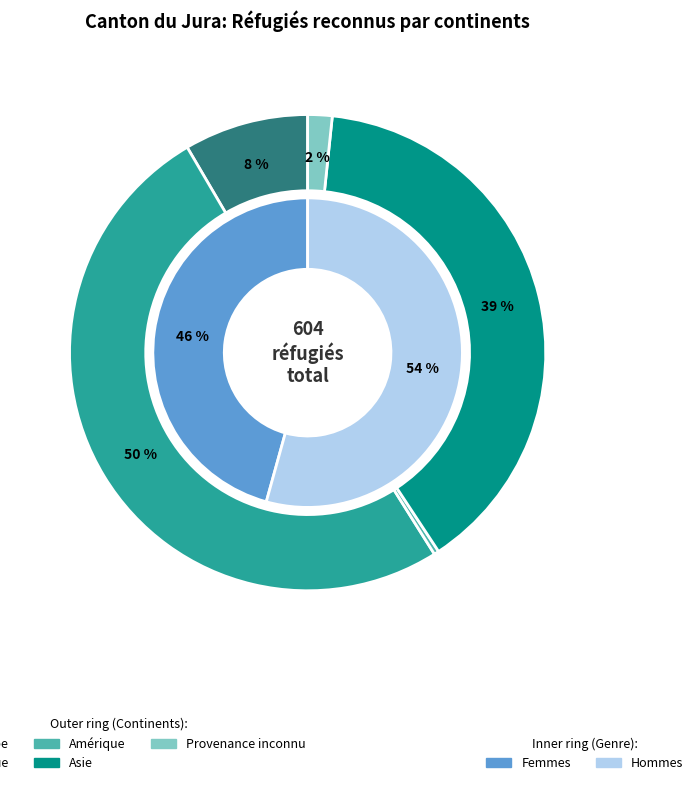

What percentage do Asie and Provenance inconnu together represent?

40.7%